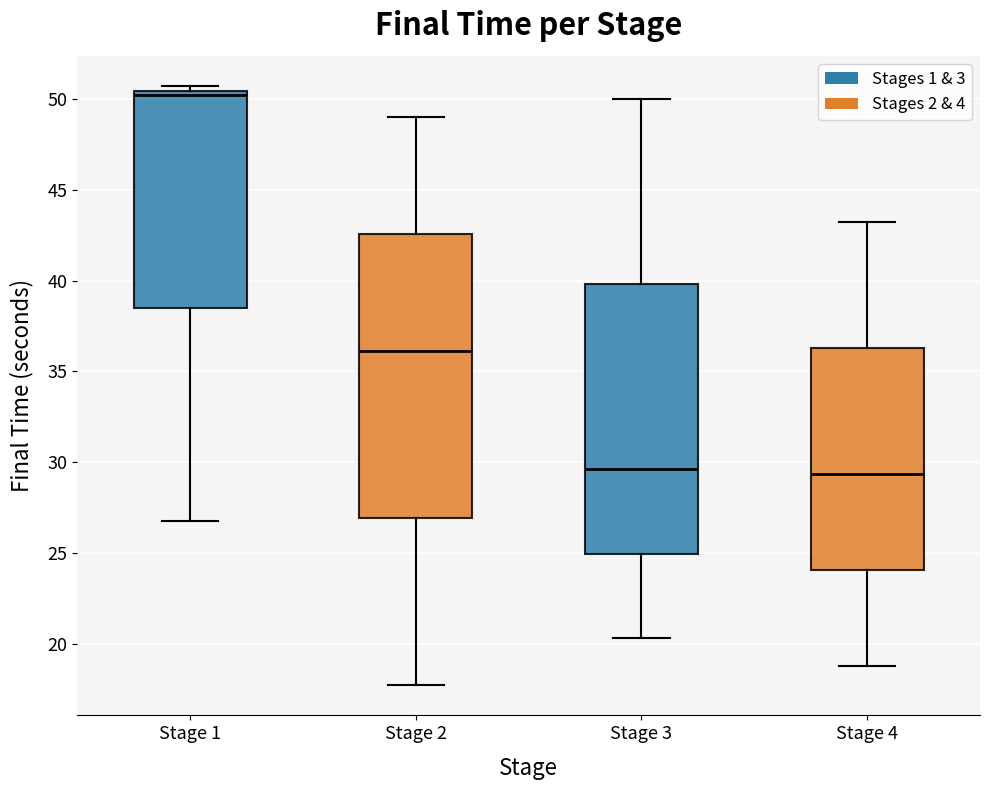

Reading left to right, read every box against the y-axis: the position of its median line, the range the box covers, and the ends of its whiskers. The values are not printed on the chart, so give them approximately, as read against the axis.

Stage 1: median 50.0, box 38.5 to 50.5, whiskers 27.0 to 50.5 (just above the box's upper edge)
Stage 2: median 36.0, box 27.0 to 42.5, whiskers 17.5 to 49.0
Stage 3: median 29.5, box 25.0 to 40.0, whiskers 20.5 to 50.0
Stage 4: median 29.5, box 24.0 to 36.5, whiskers 19.0 to 43.0